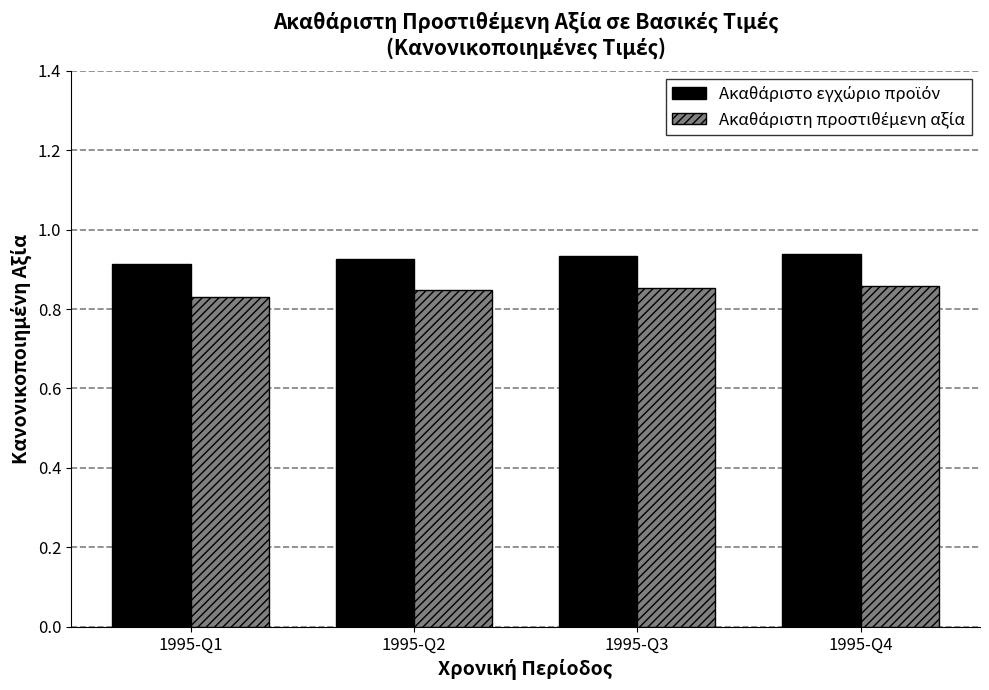

At how many categories does at least one series exceed 0?

4